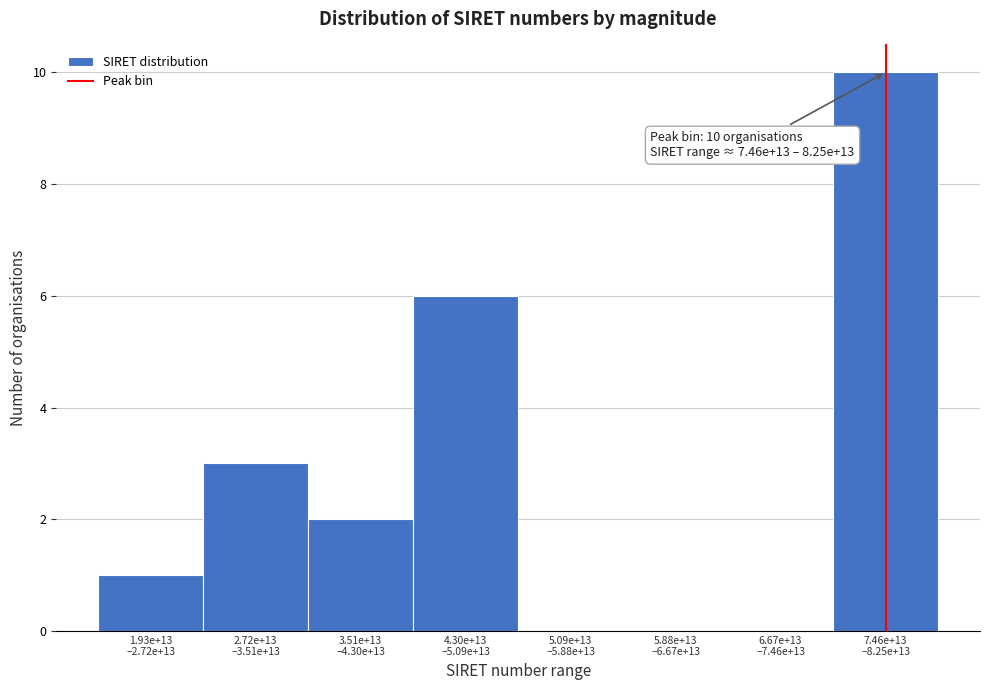

What is the maximum value shown in the chart?

10